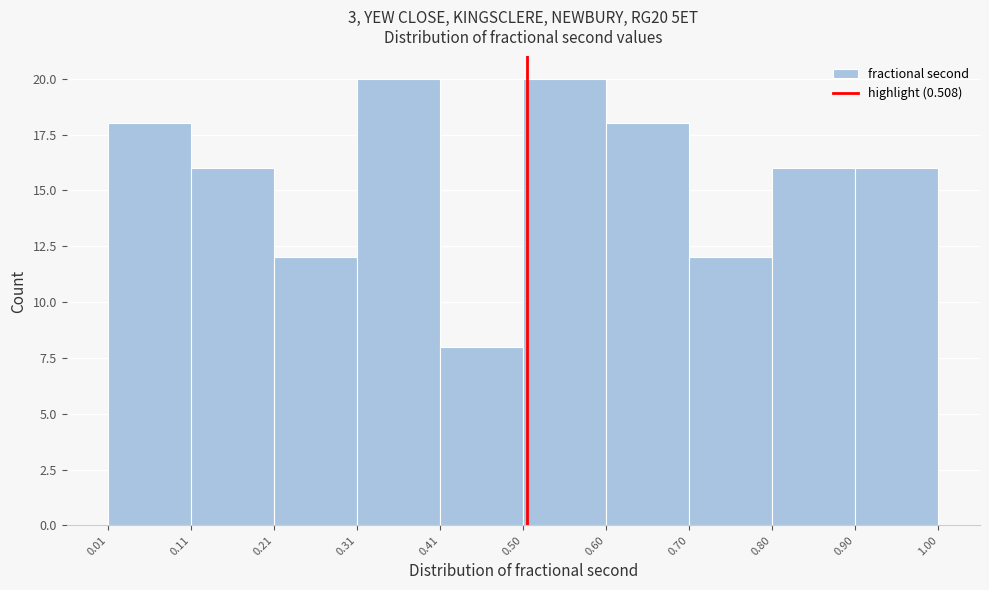

Reading left to right, list every bar in this chart as the range it spans on the x-axis followed by its height. The values are not printed on the chart, so give them approximately, as read against the axis.

0.01 to 0.11: 18
0.11 to 0.21: 16
0.21 to 0.31: 12
0.31 to 0.41: 20
0.41 to 0.50: 8
0.50 to 0.60: 20
0.60 to 0.70: 18
0.70 to 0.80: 12
0.80 to 0.90: 16
0.90 to 1.00: 16